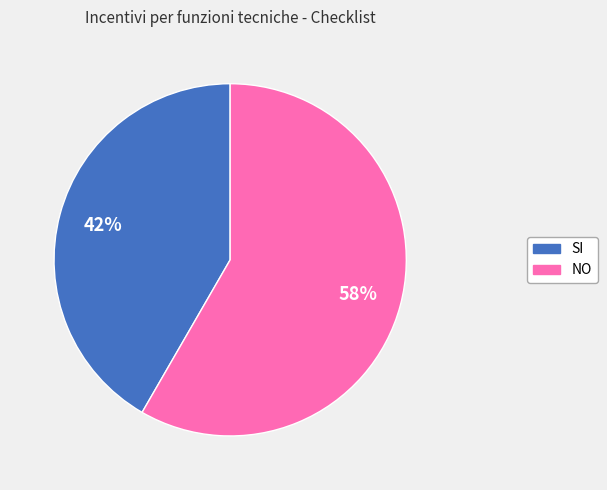

What percentage is the NO slice, to the nearest percent?

58%